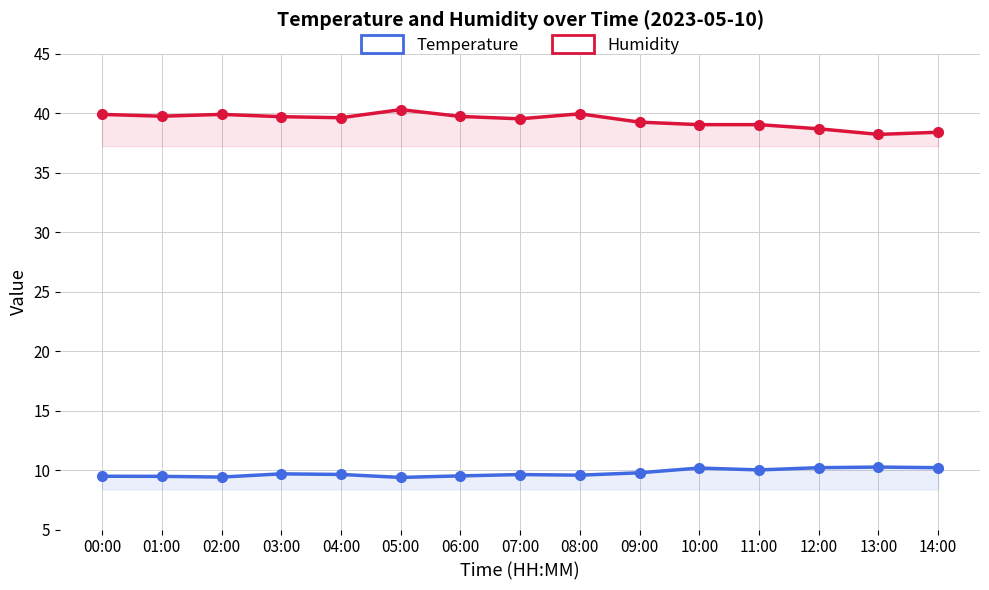

At how many categories does at least one series exceed 25?

15